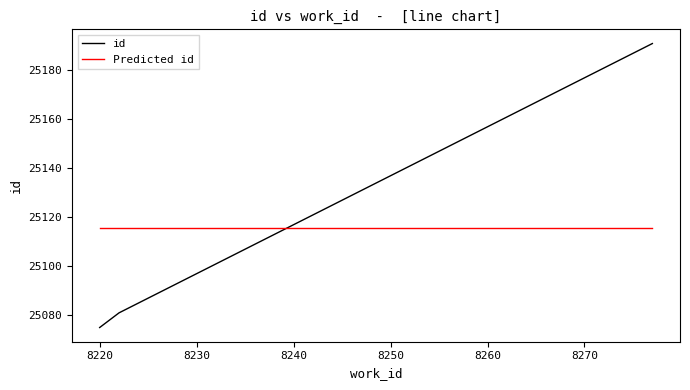

How many values exceed 25081?

1